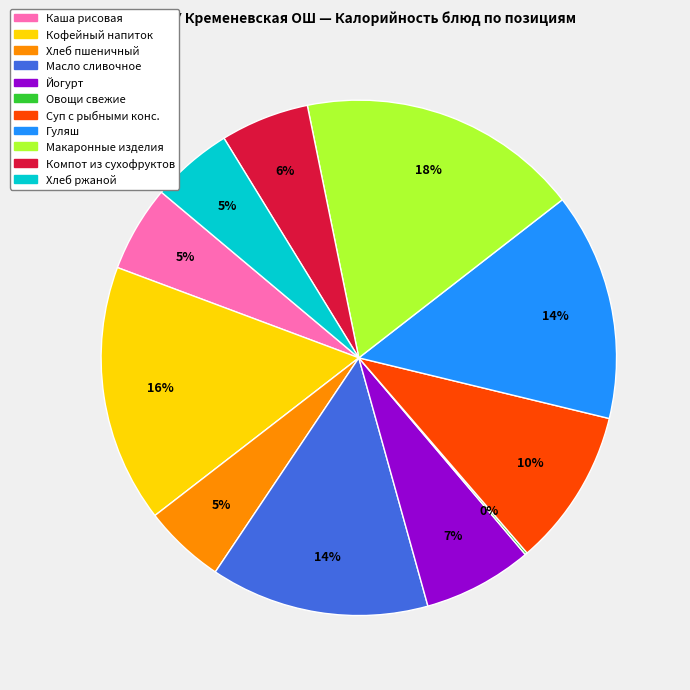

Is there a majority slice in this chart?

No